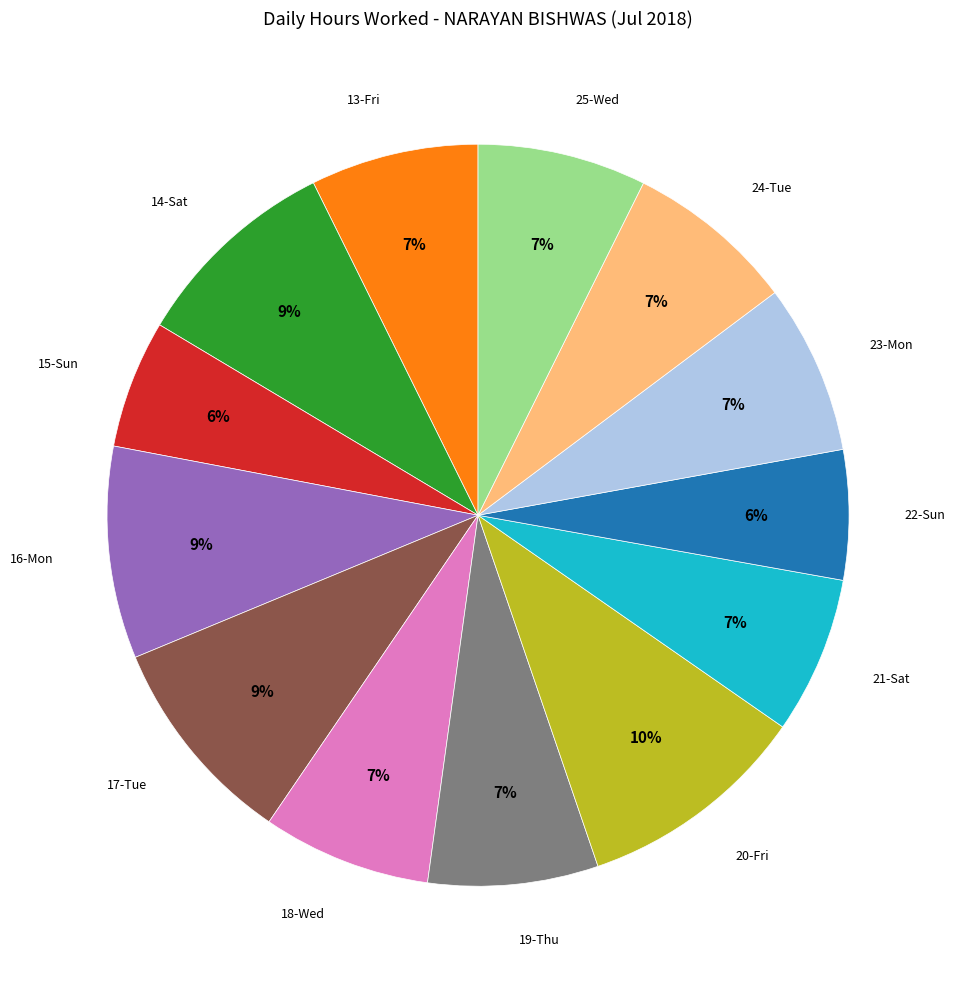

Is there a majority slice in this chart?

No